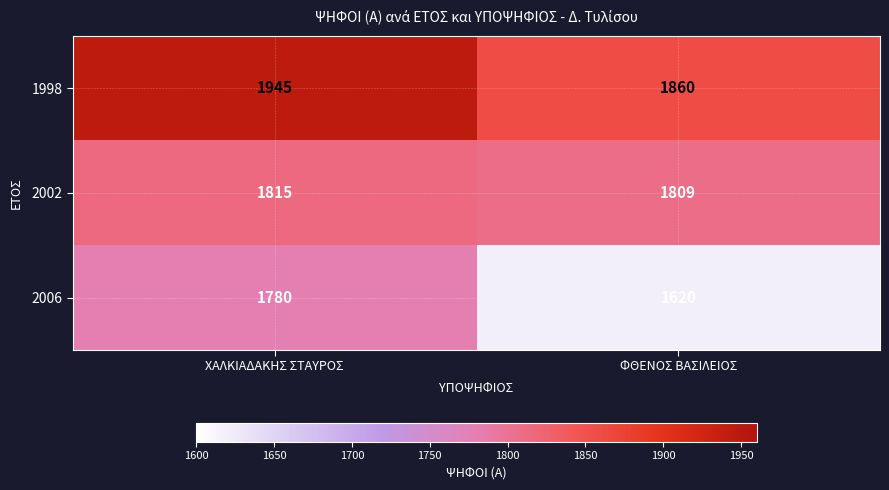

Rank the series at ΧΑΛΚΙΑΔΑΚΗΣ ΣΤΑΥΡΟΣ from lowest to highest value.

2006, 2002, 1998